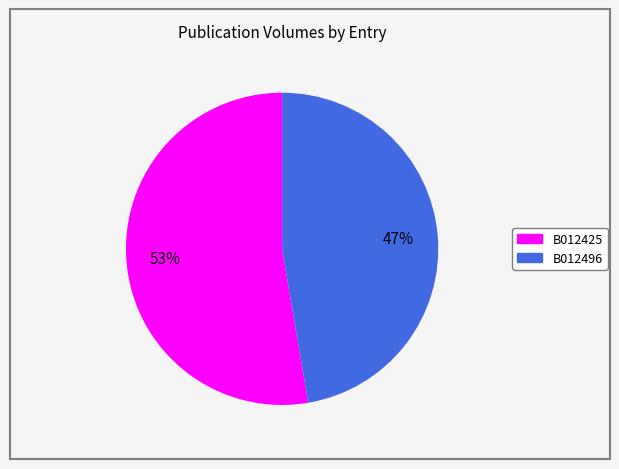

Which slice represents more than half of the pie?

B012425